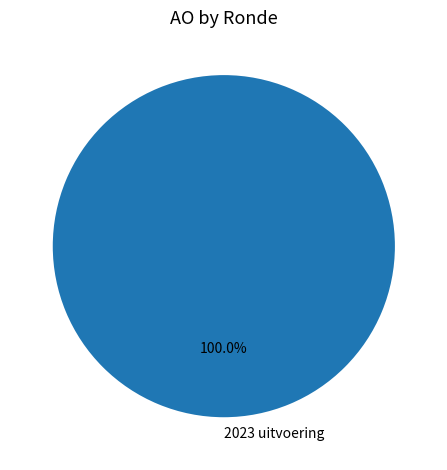

Rank the categories by value from highest to lowest.

2023 uitvoering